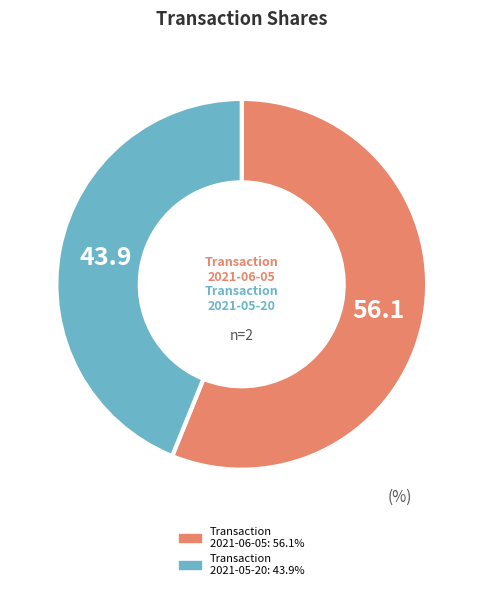

How many segments does this pie chart have?

2